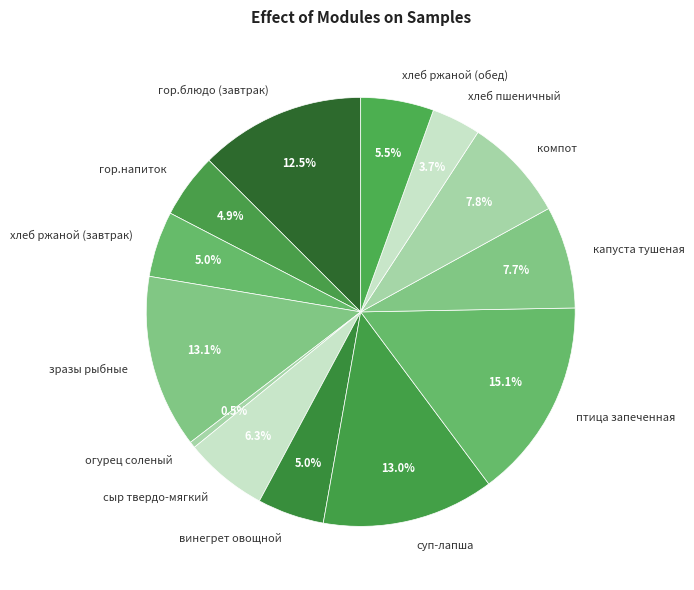

Between птица запеченная and винегрет овощной, which is larger?

птица запеченная